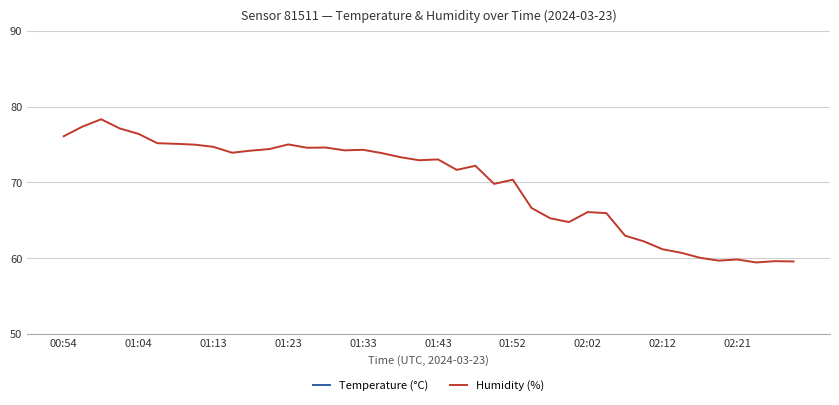

Is it true that Humidity (%) equals 73.0 at 01:43?

True